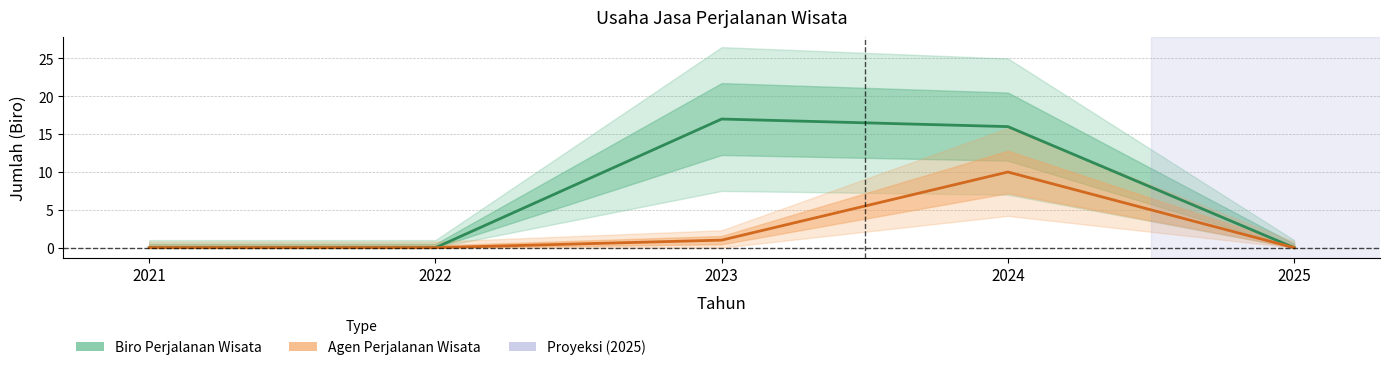

Is this an area chart (filled region under the line)?

No